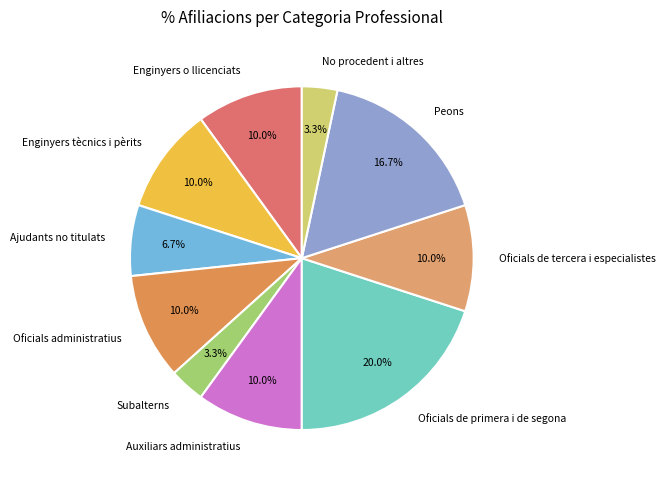

What is the largest slice in the pie chart?

Oficials de primera i de segona